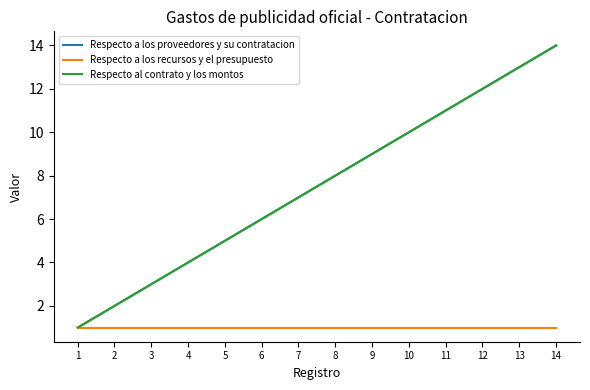

Does the chart have visible grid lines?

No